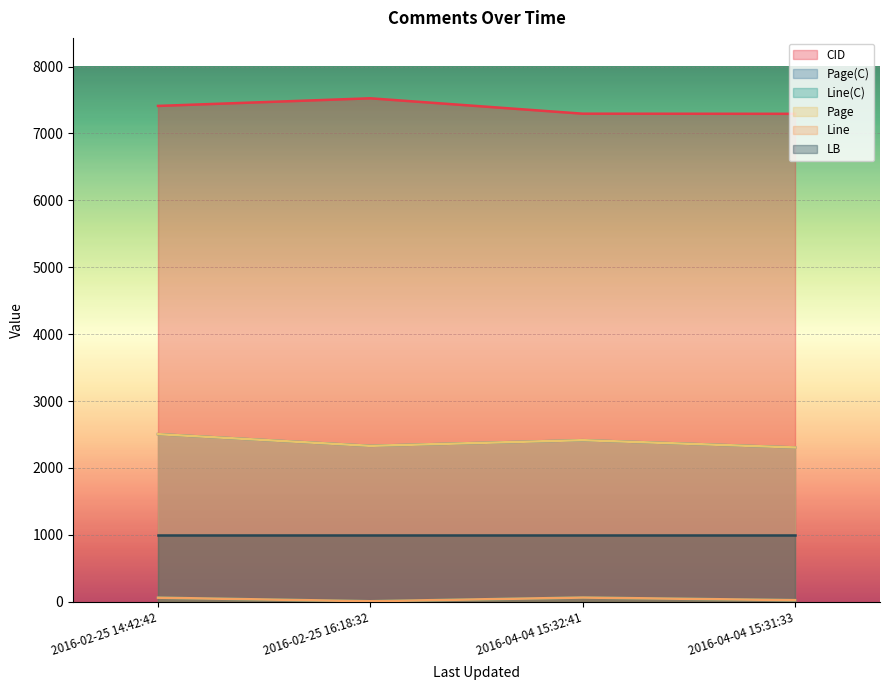

Where does the Page(C) series first go above 2415?

2016-02-25 14:42:42